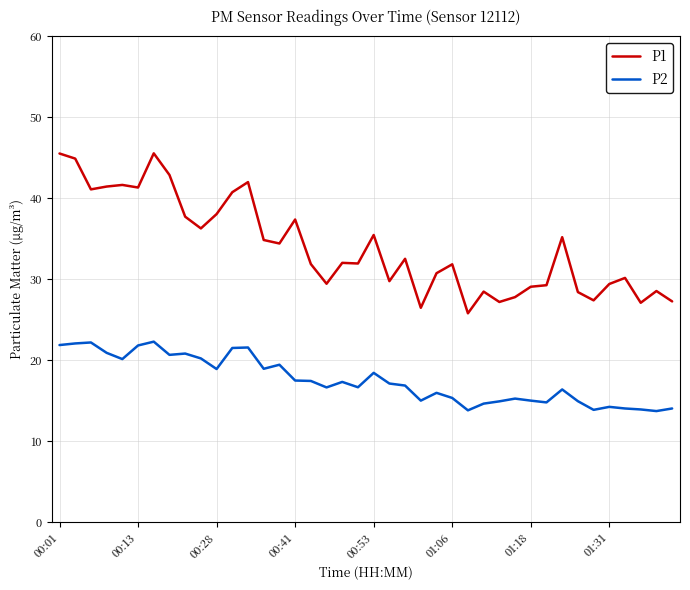

Which series has the largest range (max minus min)?

P1